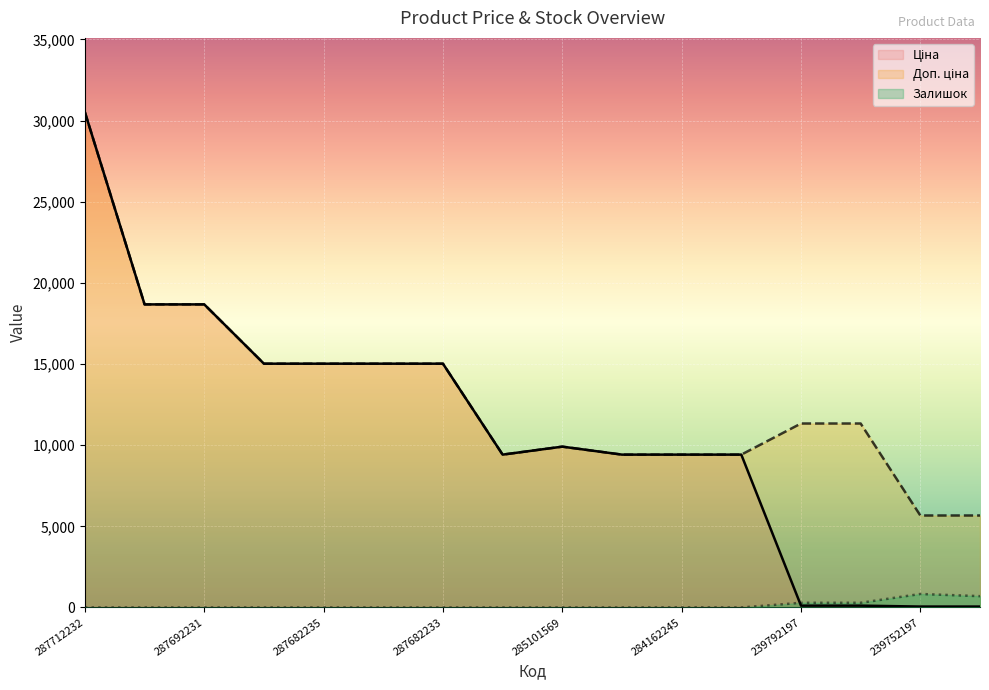

True or false: Ціна has more than 2 interior local peaks.

False